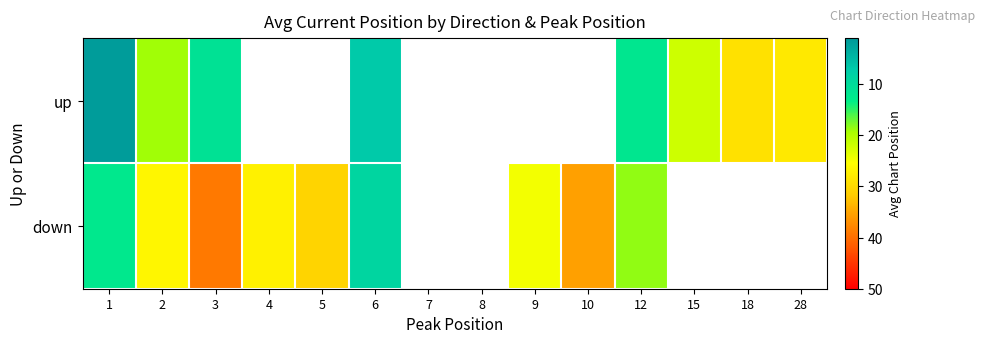

At which category is the sum across all series the highest?

3